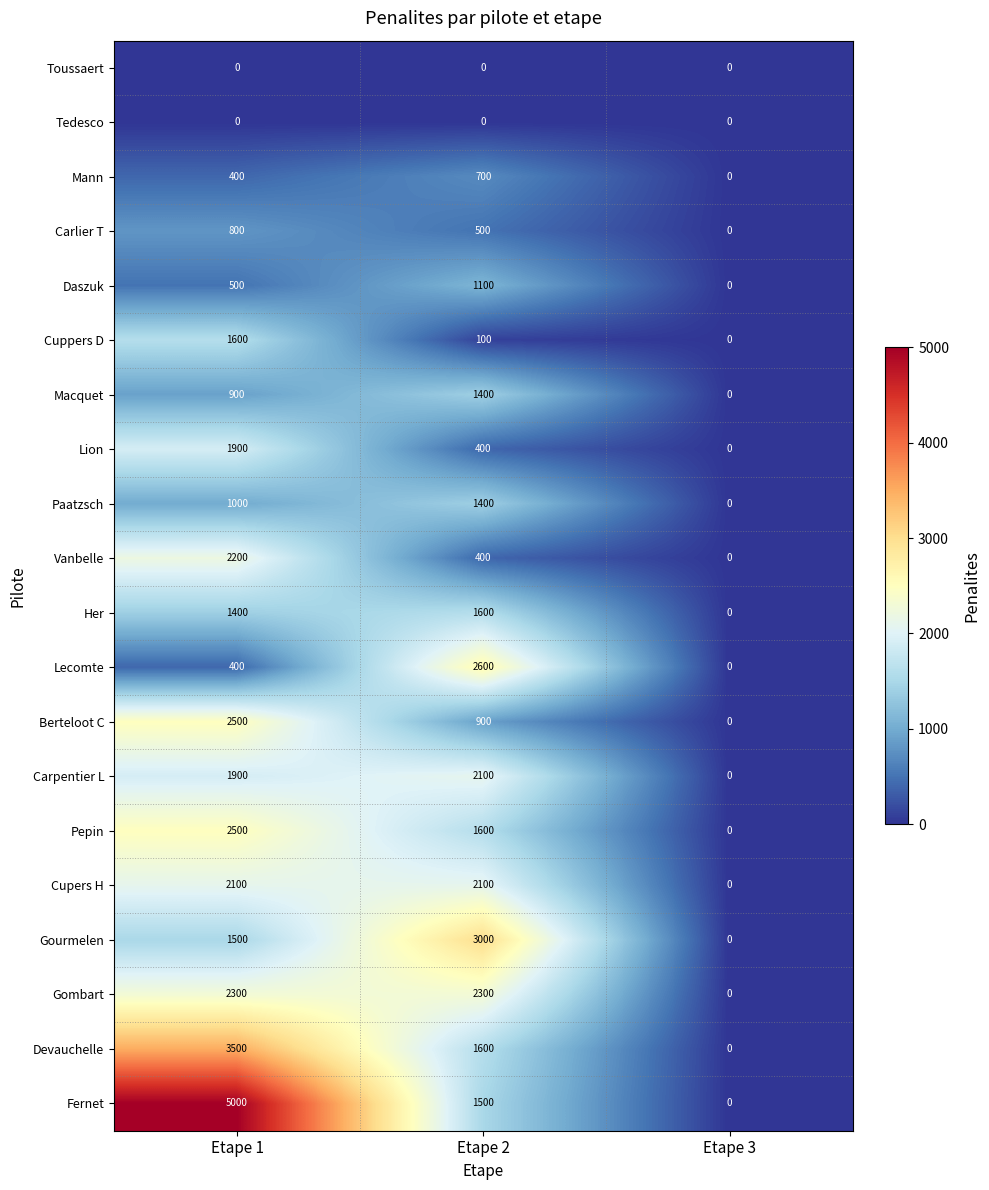

What is the sum of the Cupers H values at Etape 3 and Etape 2?

2100